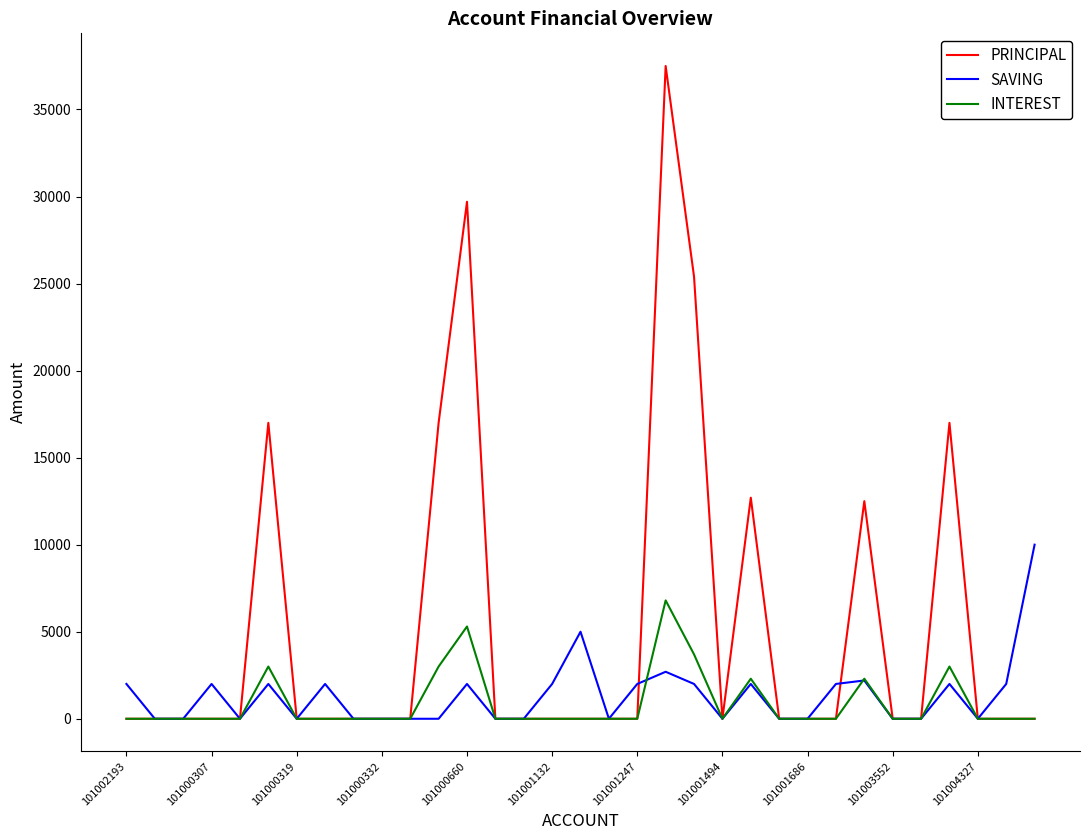

Which series has the largest total across all categories?

PRINCIPAL